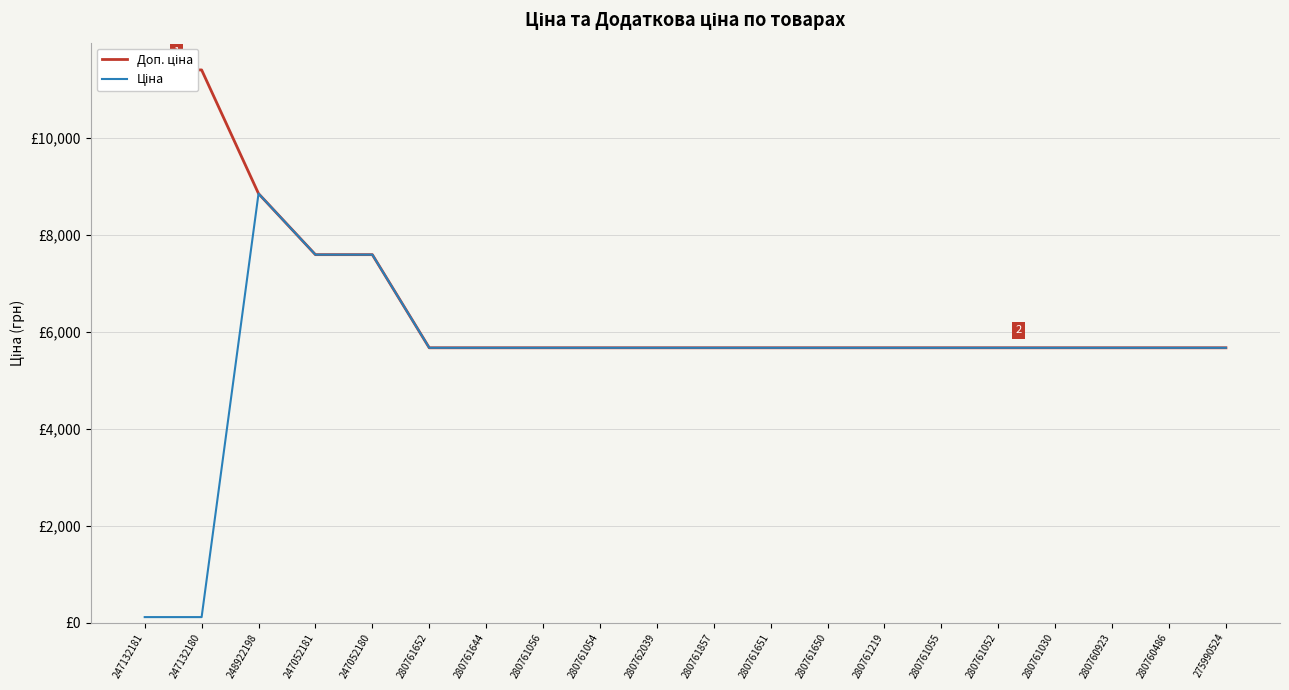

The Ціна series shows 9559.8 at 275990524. True or false?

False